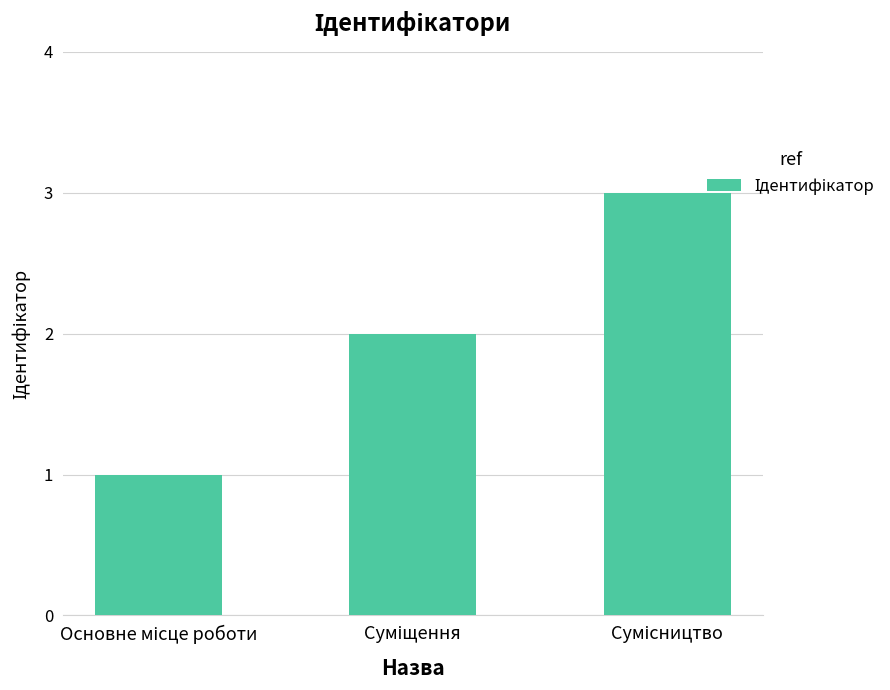

What is the greatest value displayed?

3